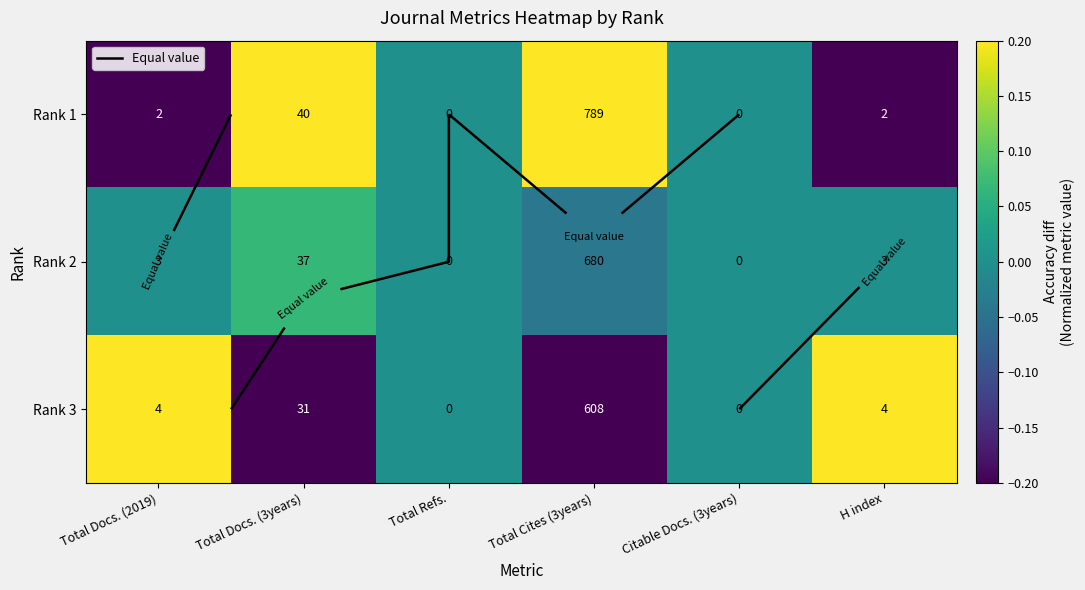

Which series has the widest spread of values?

Rank 1